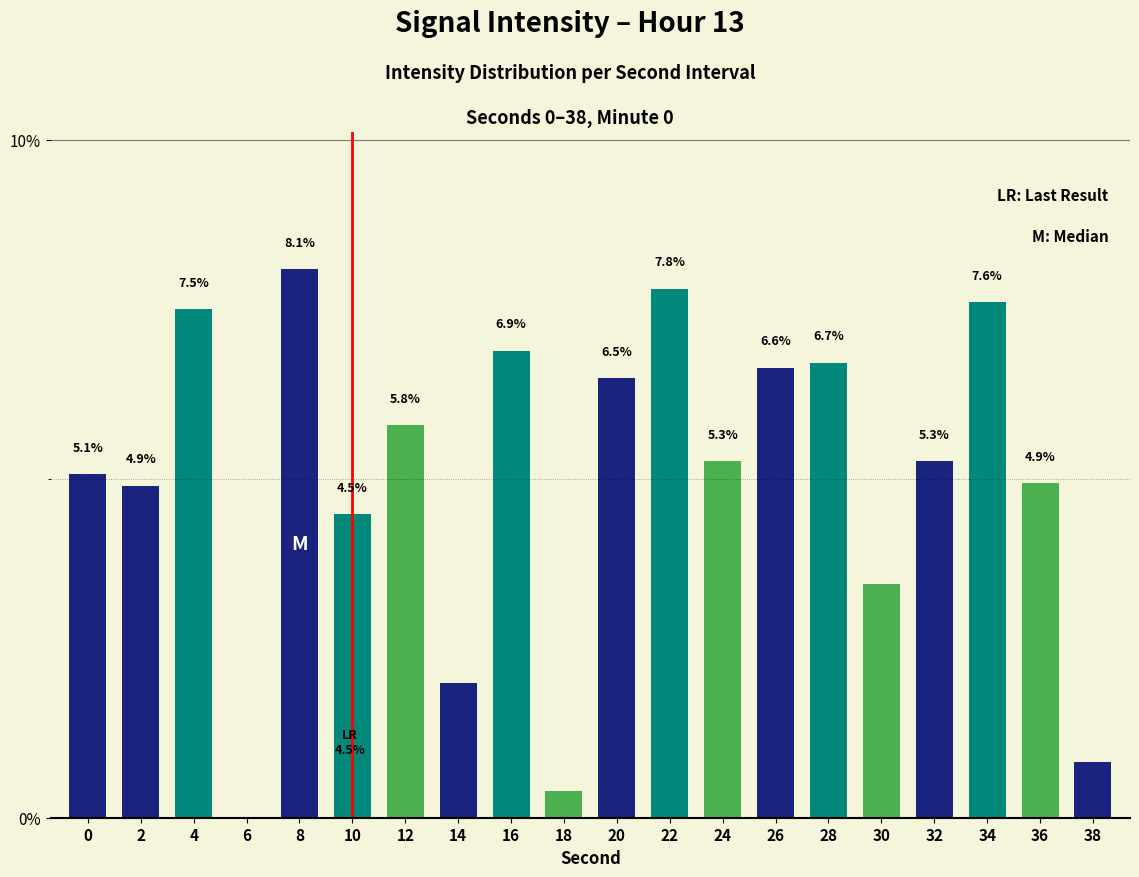

Which label corresponds to the largest value in the chart?

8